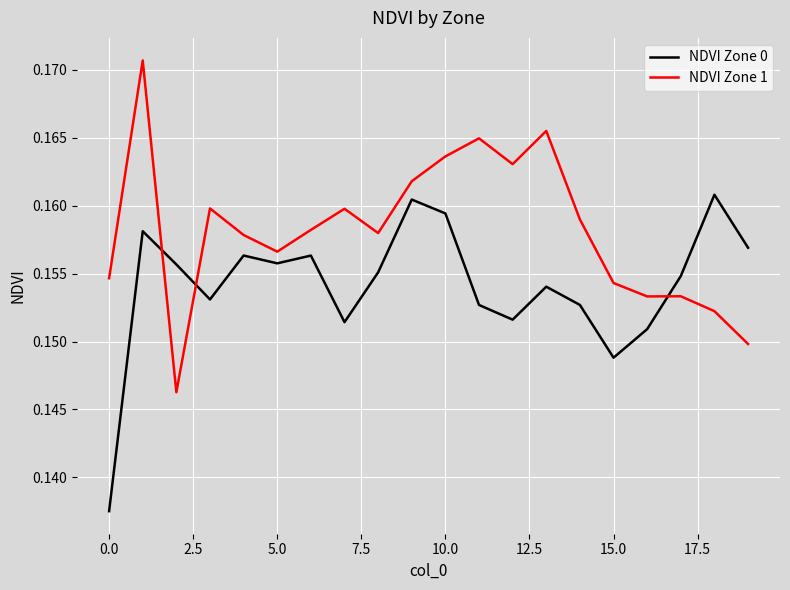

Rank the series by their maximum value, from lowest to highest.

NDVI Zone 0, NDVI Zone 1